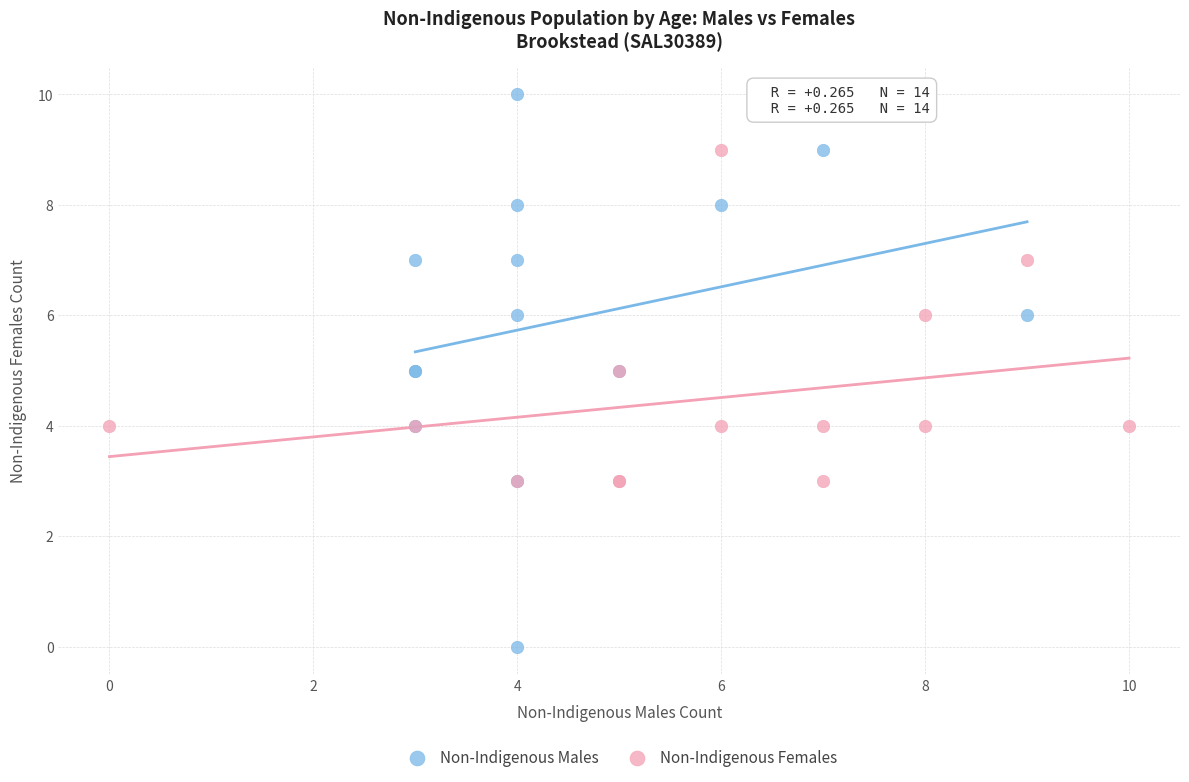

Which series has the widest spread of Y values?

Non-Indigenous Males